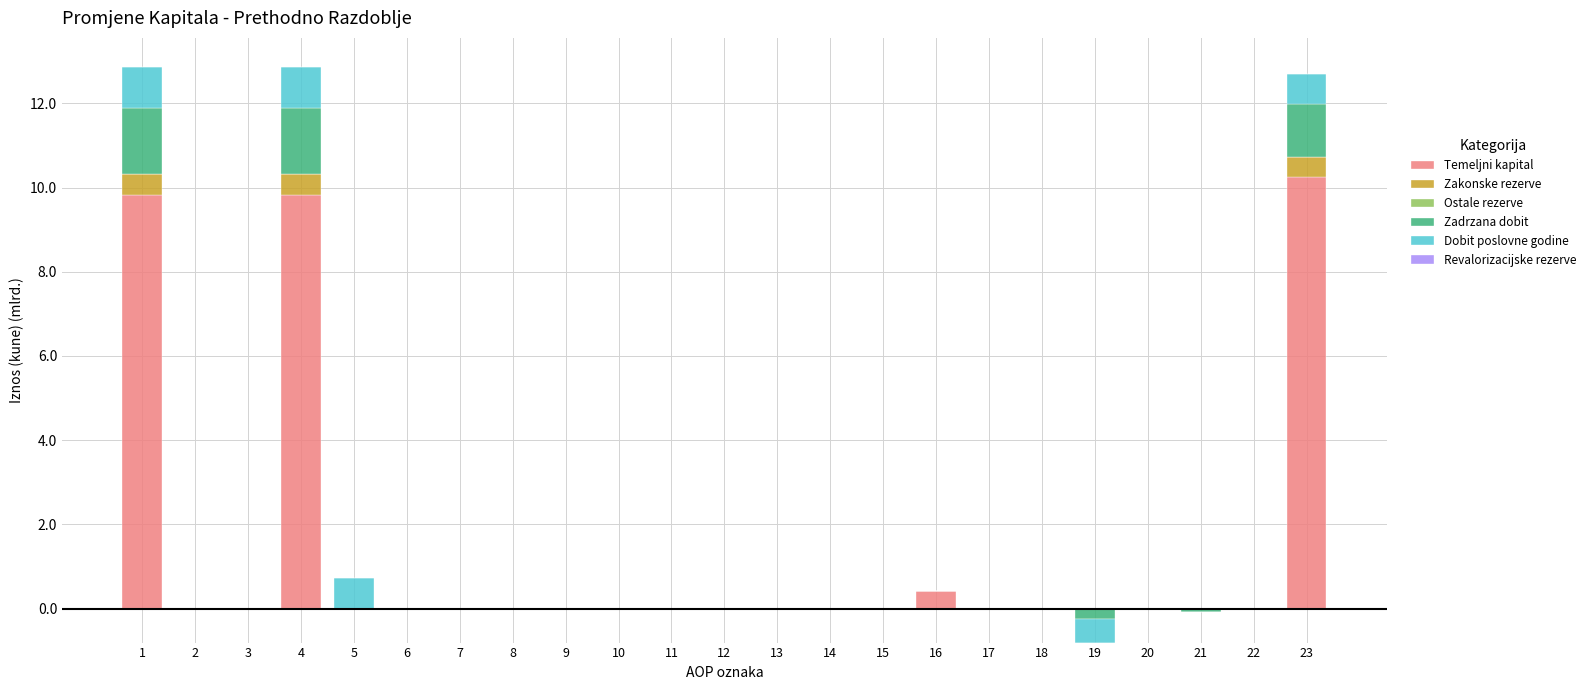

The Revalorizacijske rezerve series shows 0.0 at 17. True or false?

True